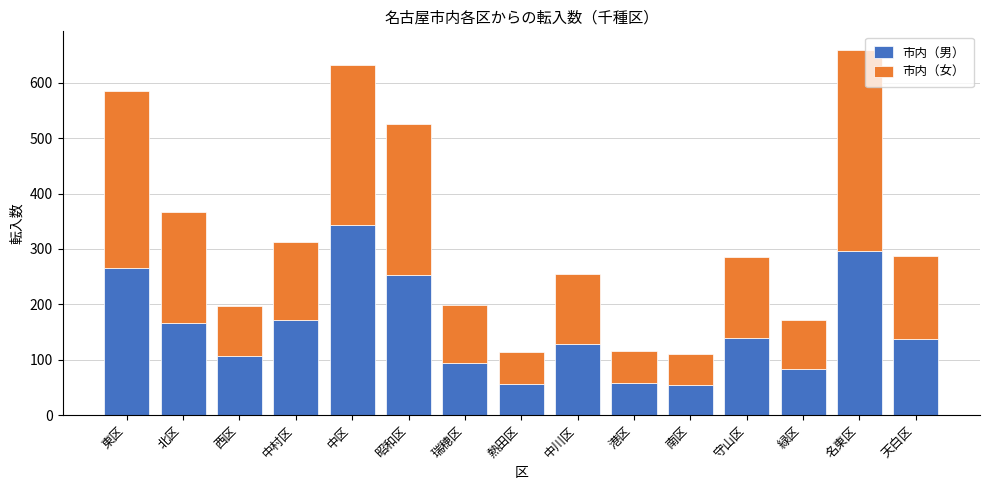

What is the sum of all 市内（男） values?

2357